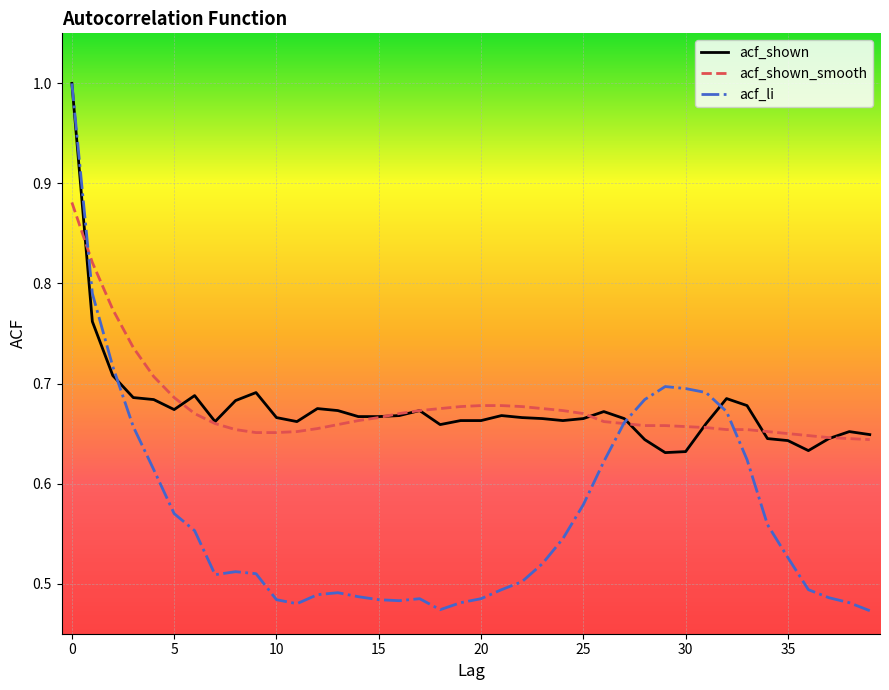

Does the chart have visible grid lines?

Yes